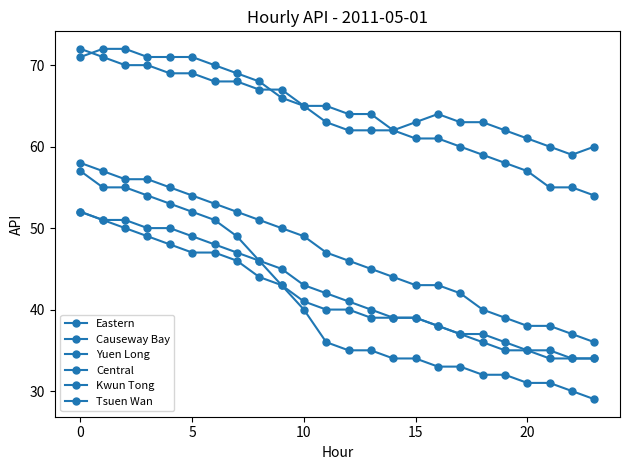

How many lines are shown in the chart?

6